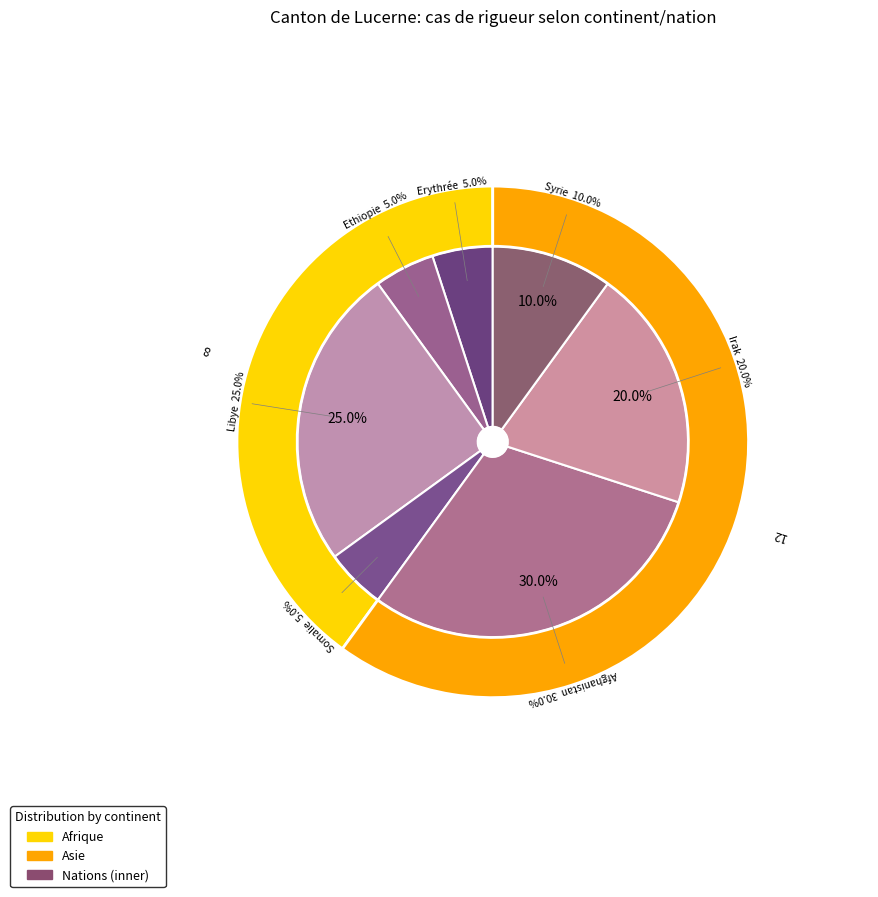

To the nearest percent, what is the average slice percentage?

14%